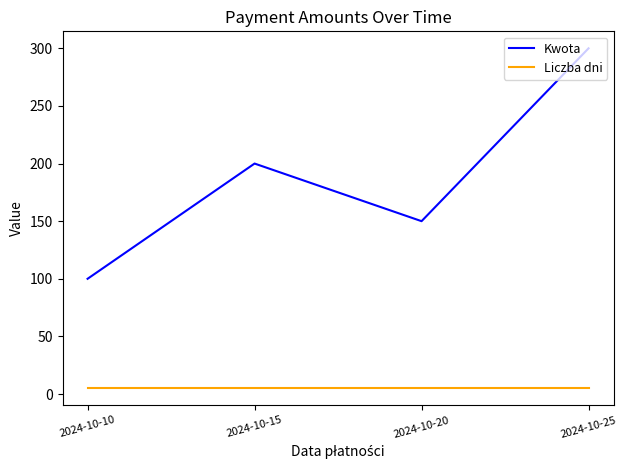

Reading right to left, what are all the values shown in this chart?

Kwota: 300	150	200	100
Liczba dni: 5	5	5	5